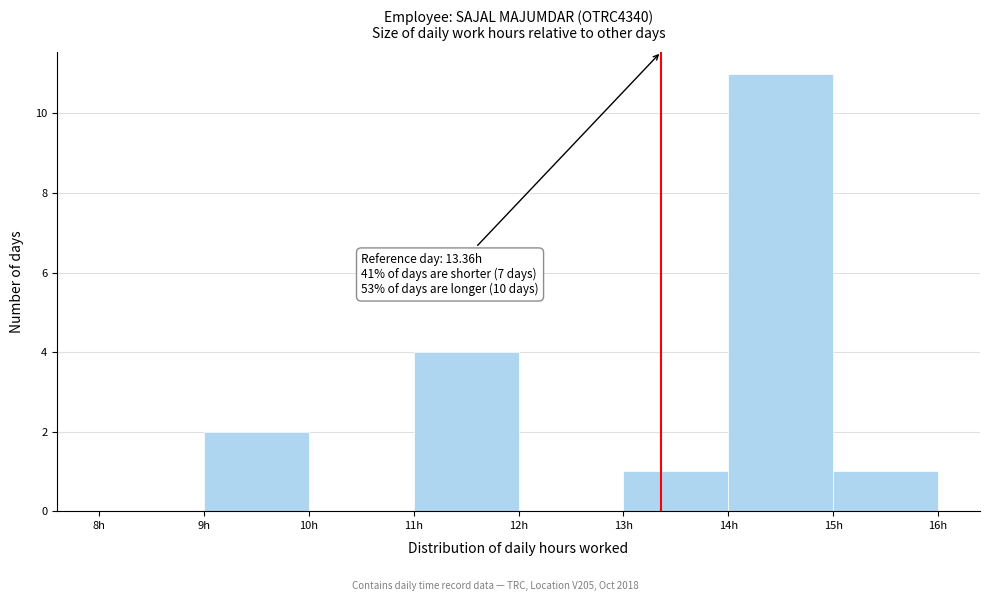

Over which range of the x-axis is the bar tallest?

14 to 15